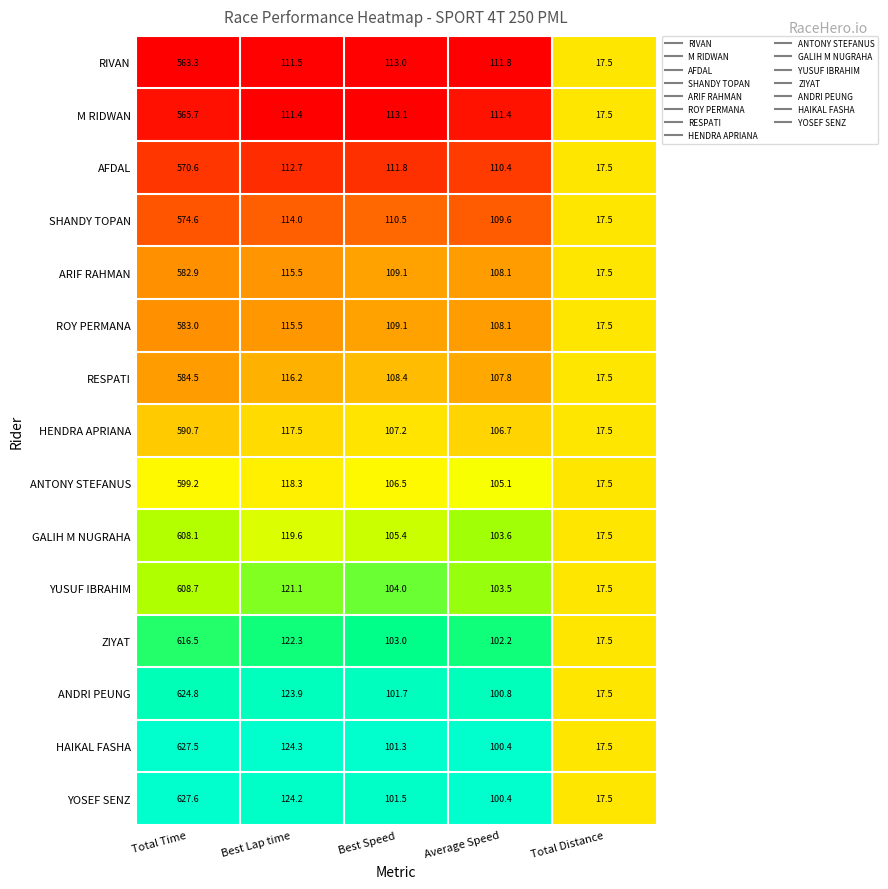

List the series in order of their peak value, lowest first.

RIVAN, M RIDWAN, AFDAL, SHANDY TOPAN, ARIF RAHMAN, ROY PERMANA, RESPATI, HENDRA APRIANA, ANTONY STEFANUS, GALIH M NUGRAHA, YUSUF IBRAHIM, ZIYAT, ANDRI PEUNG, HAIKAL FASHA, YOSEF SENZ